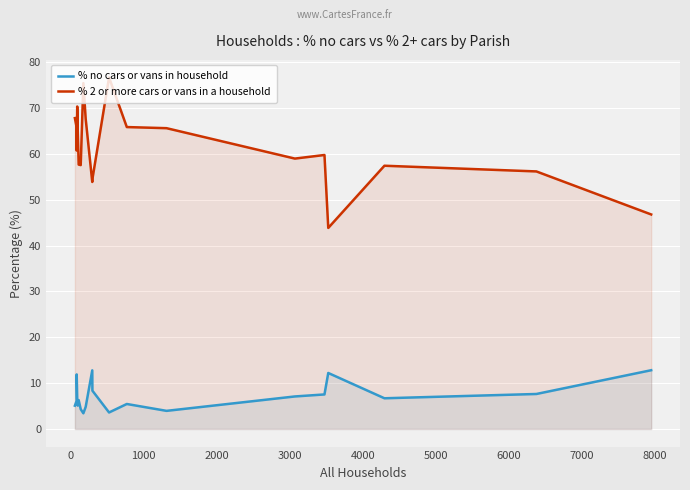

How many interior local valleys does the % 2 or more cars or vans in a household series have?

5